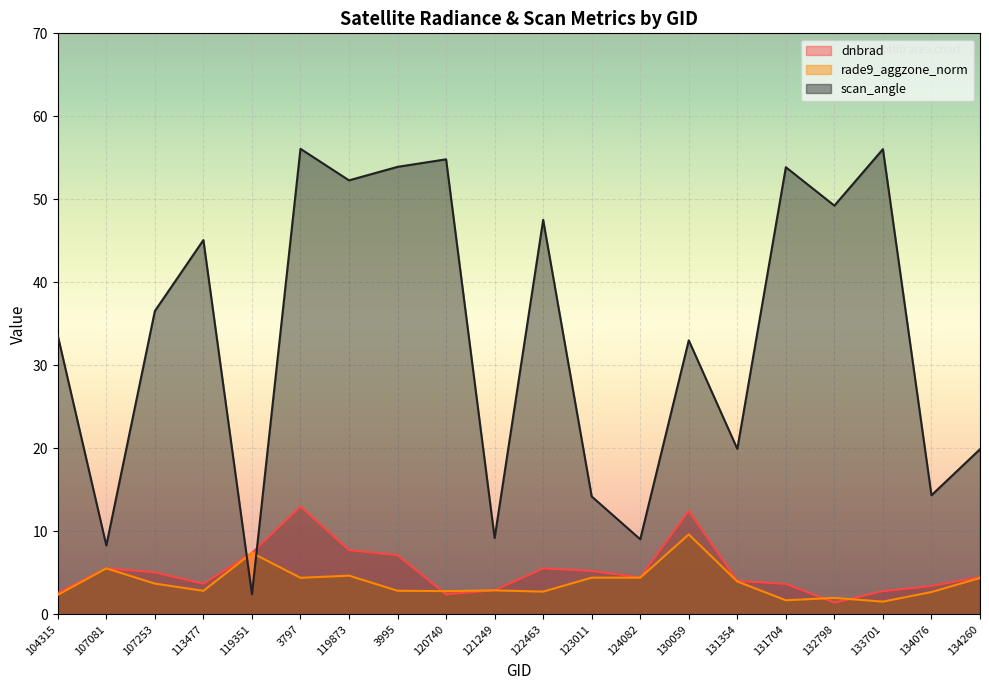

Reading left to right, transcribe all the data shown in this chart.

dnbrad: 2.6	5.5	5.1	3.7	7.4	13.0	7.7	7.1	2.4	2.9	5.5	5.2	4.4	12.5	4.0	3.7	1.4	2.8	3.4	4.5
rade9_aggzone_norm: 2.3	5.5	3.7	2.8	7.4	4.4	4.7	2.8	2.8	2.9	2.7	4.4	4.4	9.6	4.0	1.7	2.0	1.5	2.7	4.4
scan_angle: 33.6	8.3	36.5	45.1	2.4	56.1	52.3	53.9	54.8	9.2	47.5	14.2	9.0	33.0	19.9	53.9	49.2	56.0	14.3	19.9